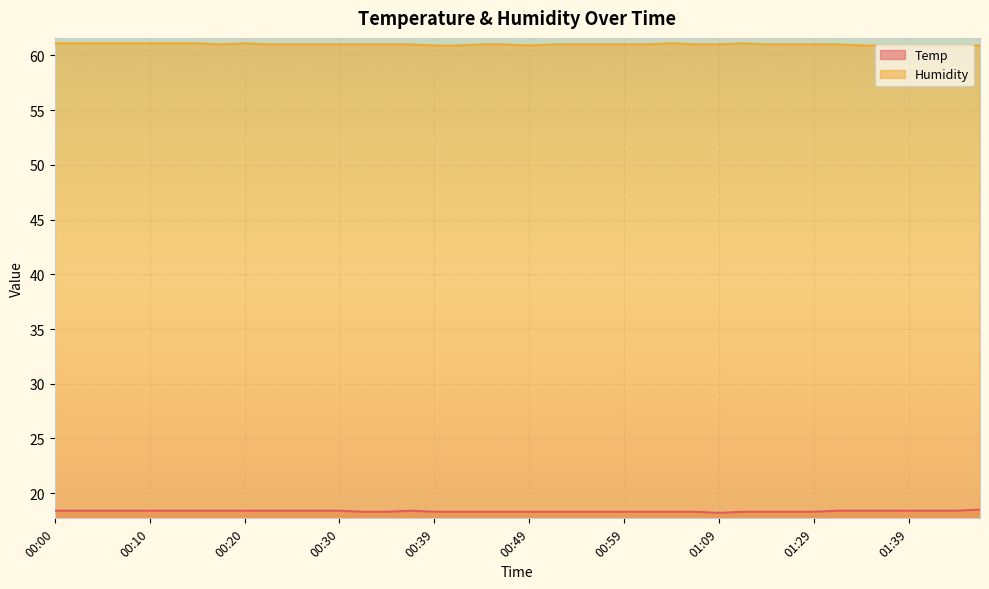

What is the label of the 2nd point from the right?

01:44